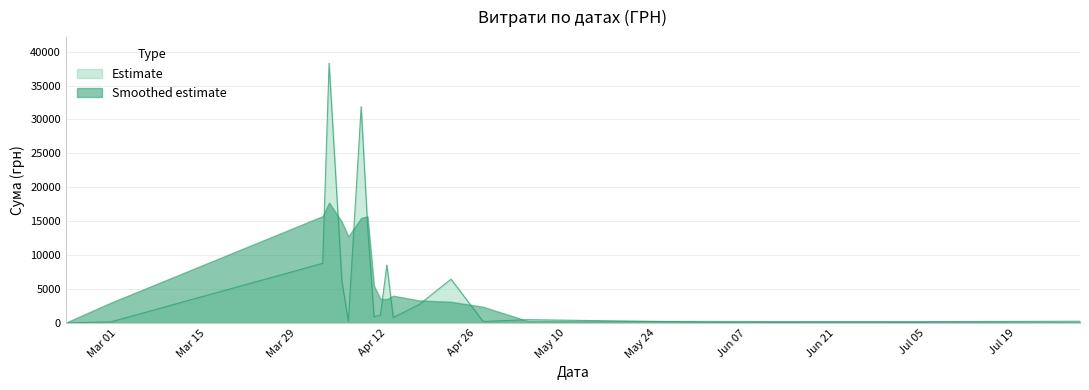

Rank the categories by value from highest to lowest.

36, 35, 37, 22, 21, 25, 5, 33, 23, 24, 11, 28, 29, 6, 14, 27, 31, 30, 26, 20, 18, 2, 8, 10, 19, 34, 0, 32, 7, 12, 13, 38, 15, 17, 1, 4, 9, 3, 39, 16